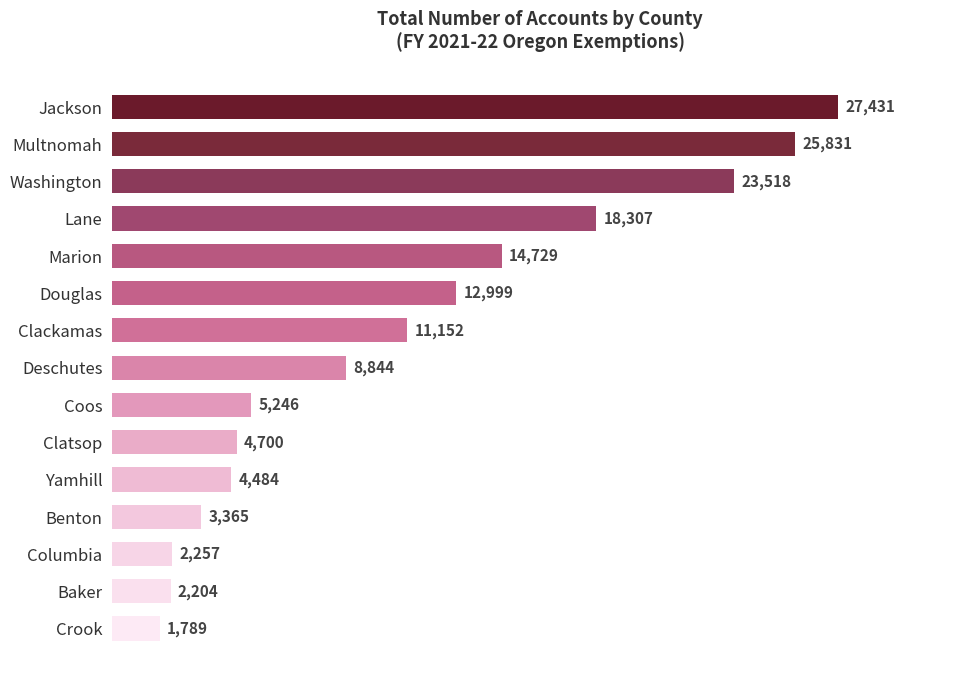

How many data points are less than 8844?

7